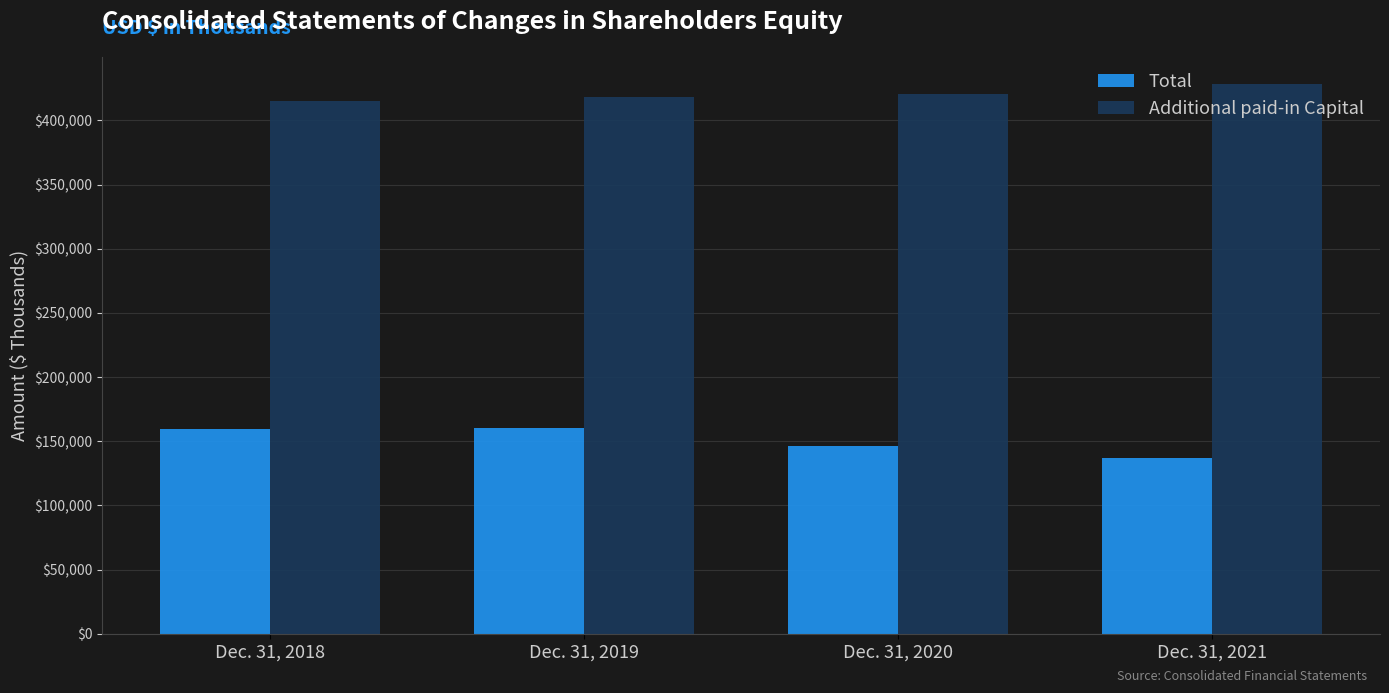

What is the value of the Total bar at the 1st from the left?

159568